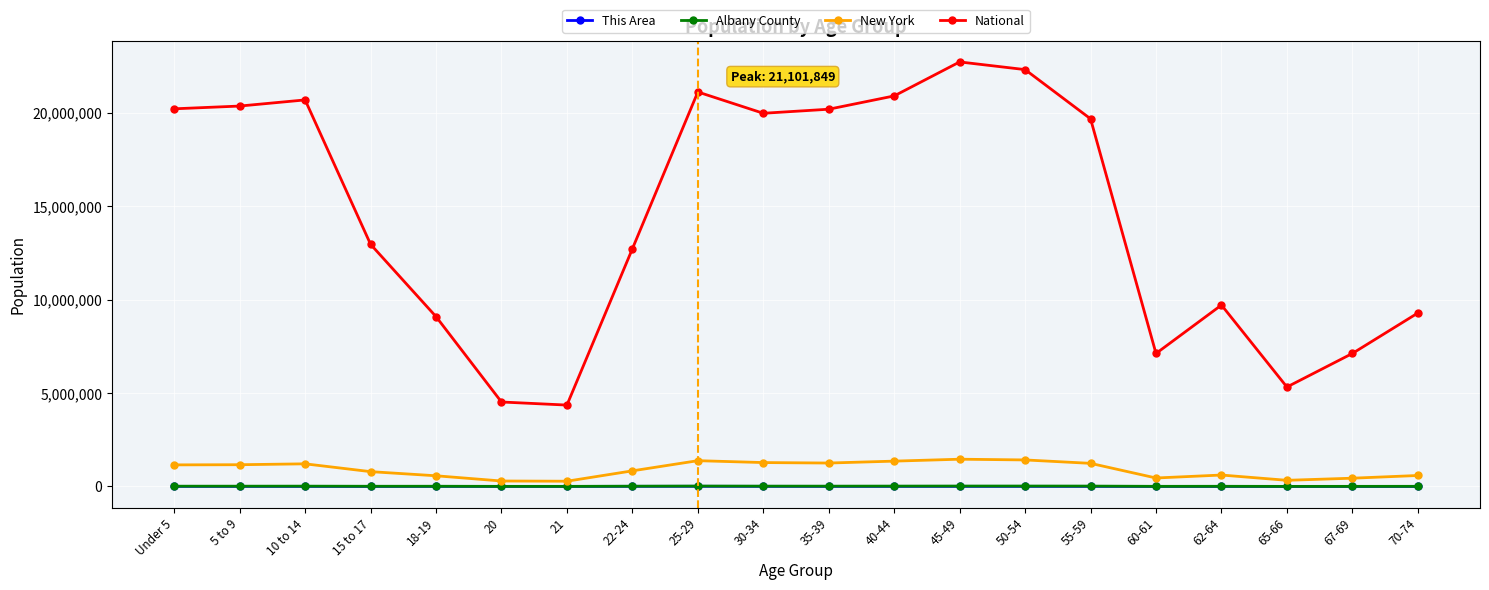

What value does the National series have at 35-39, to the nearest 50?

20179650